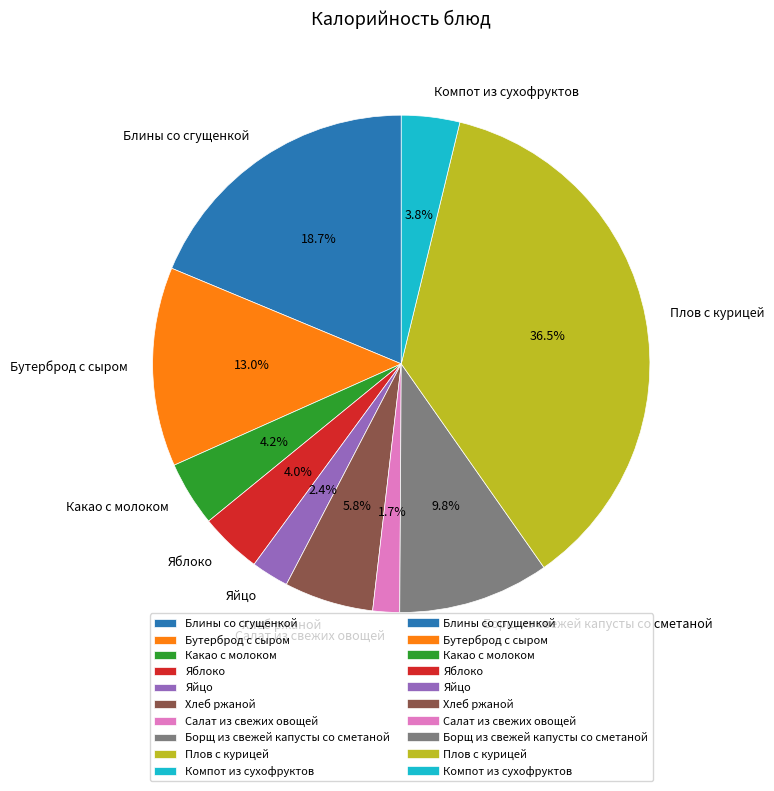

Between Салат из свежих овощей and Борщ из свежей капусты со сметаной, which is larger?

Борщ из свежей капусты со сметаной